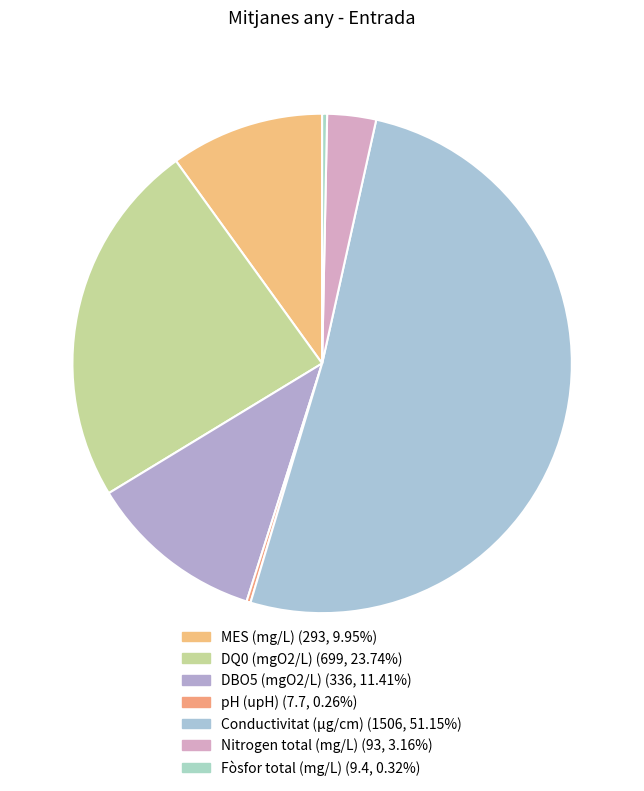

Is Conductivitat (µg/cm) the majority of the pie?

Yes